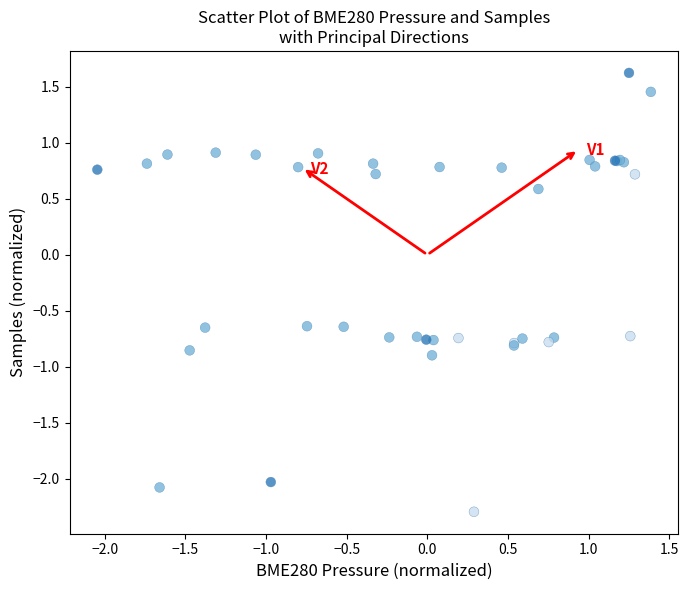

What Y value in the scatter plot is closest to 0?

0.6